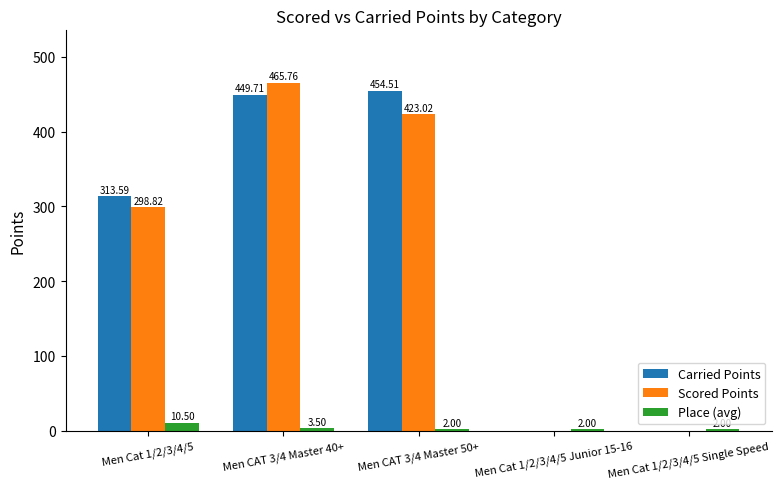

True or false: Place (avg) has a value of 2.0 at Men Cat 1/2/3/4/5 Single Speed.

True